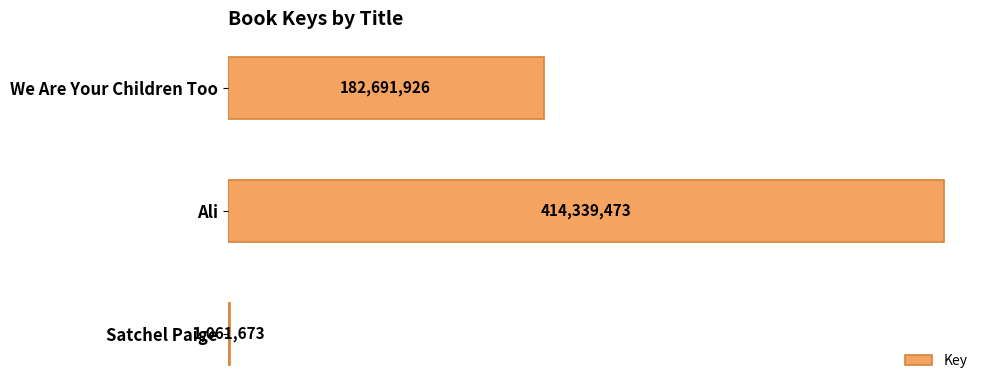

How many data points are less than 182691926?

1